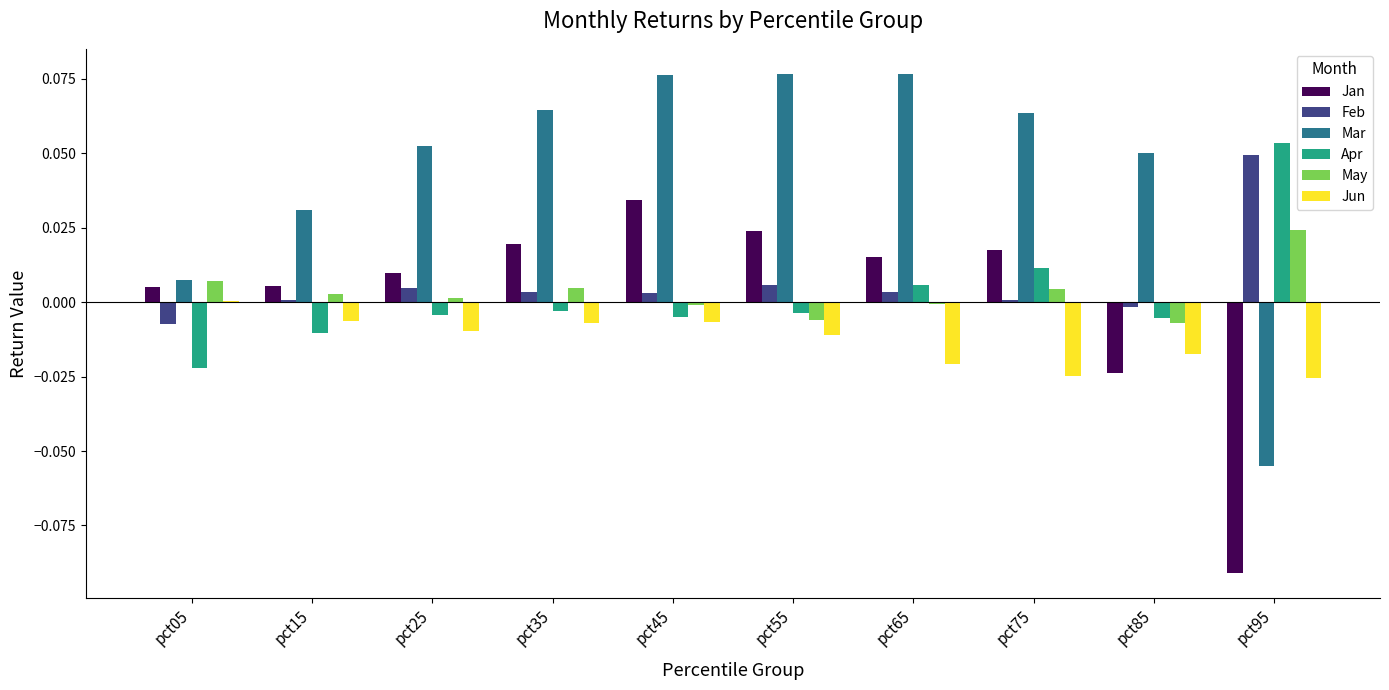

How many groups of bars are there?

10